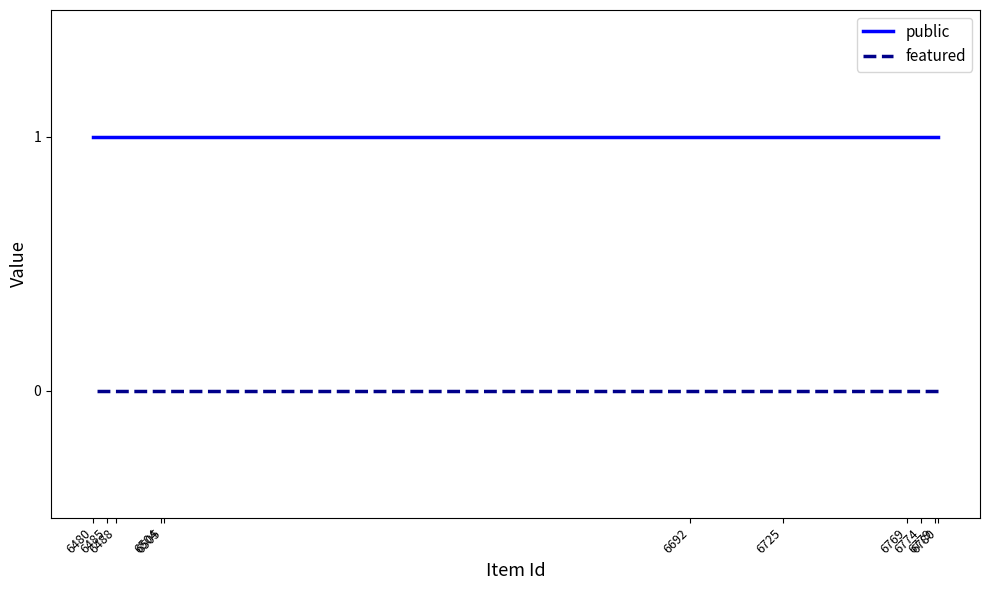

Is the value of featured at 6504 greater than the value of public at 6725?

No